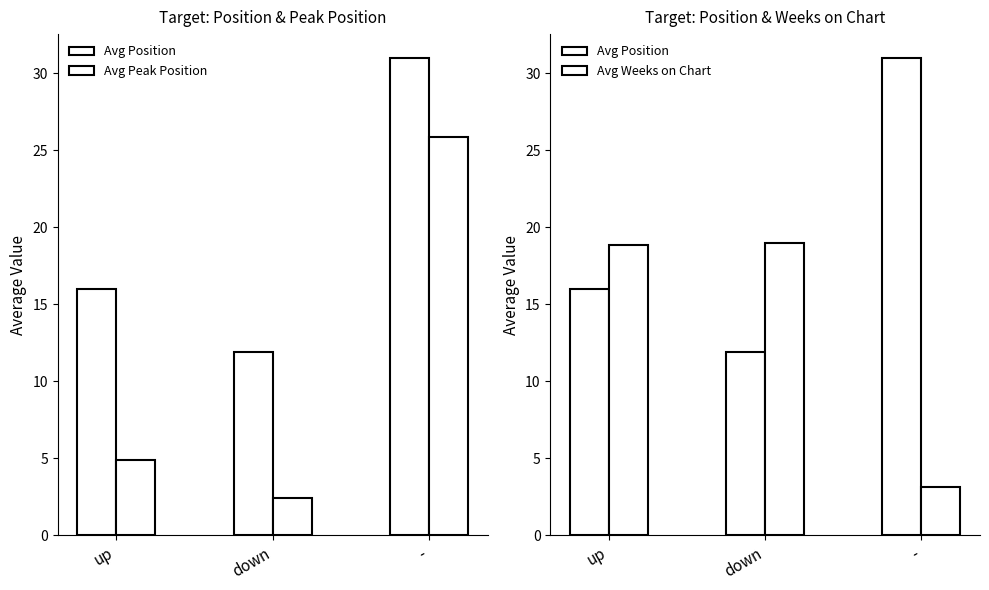

Reading left to right, extract all data points from this chart.

Avg Position: up=16.0	down=11.9	-=31.0
Avg Peak Position: up=4.9	down=2.5	-=25.9
Avg Weeks on Chart: up=18.9	down=19.0	-=3.1